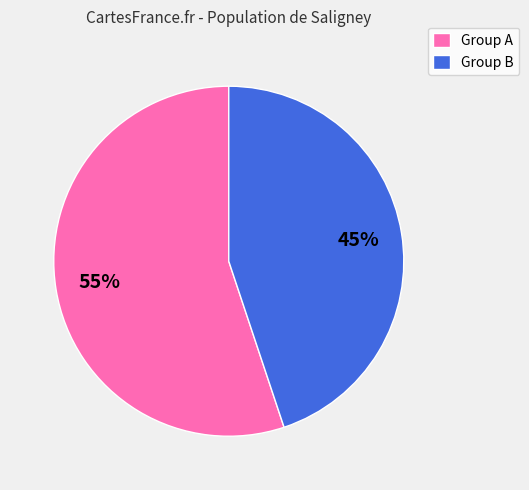

How many slices are in this pie chart?

2